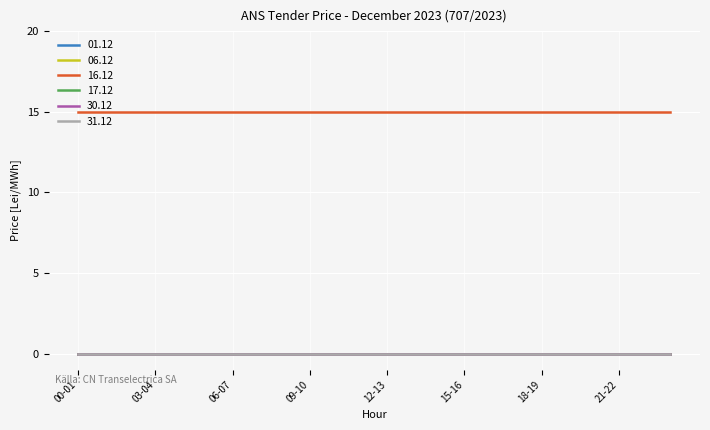

List the labels in order of 06.12 value, smallest first.

00-01, 01-02, 02-03, 03-04, 04-05, 05-06, 06-07, 07-08, 08-09, 09-10, 10-11, 11-12, 12-13, 13-14, 14-15, 15-16, 16-17, 17-18, 18-19, 19-20, 20-21, 21-22, 22-23, 23-24